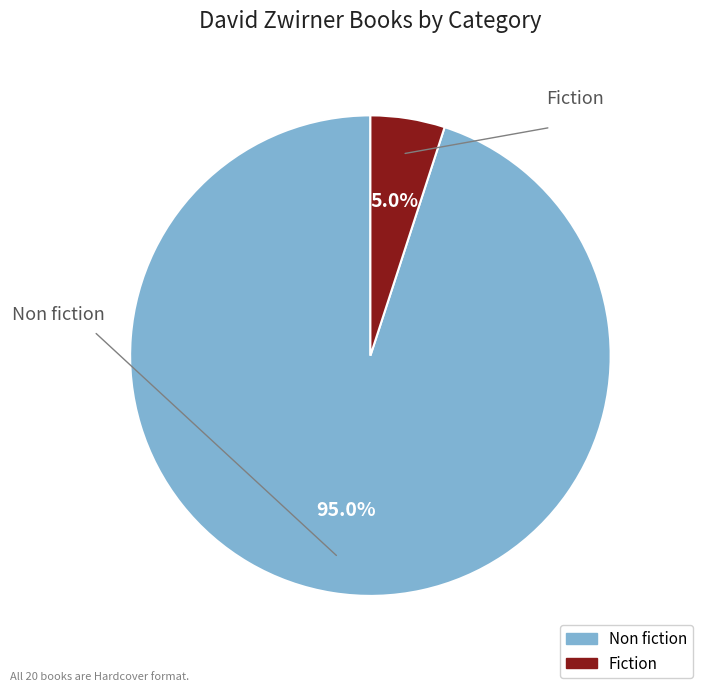

Rank the categories by value from highest to lowest.

Non fiction, Fiction